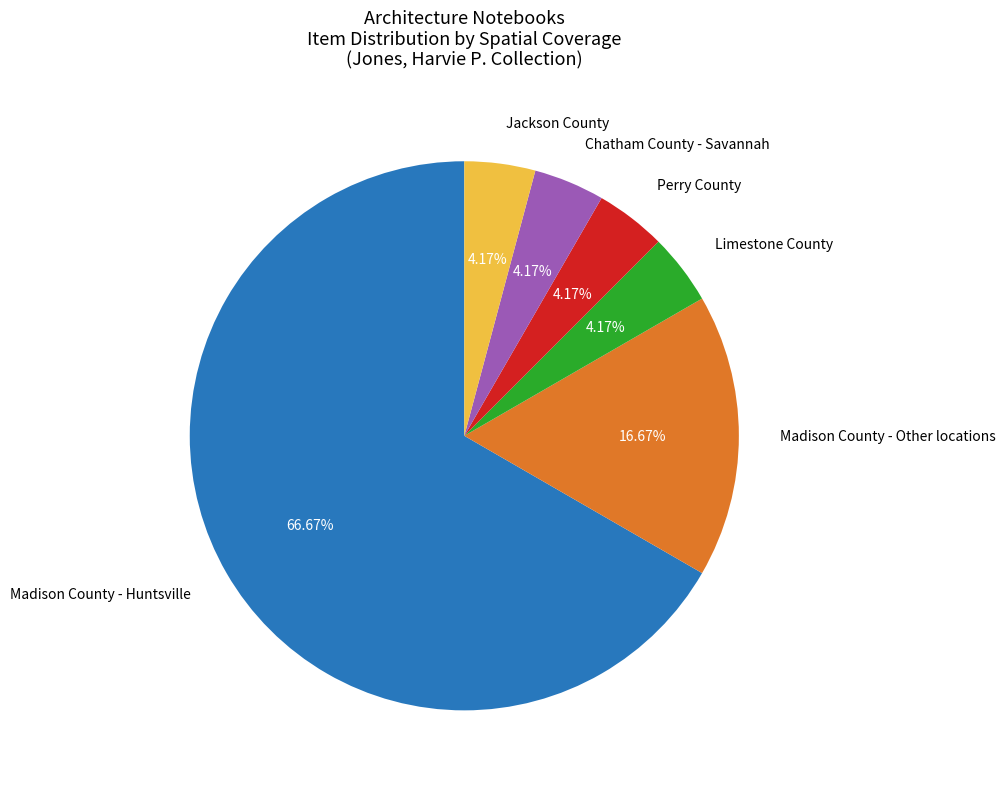

How many segments does this pie chart have?

6